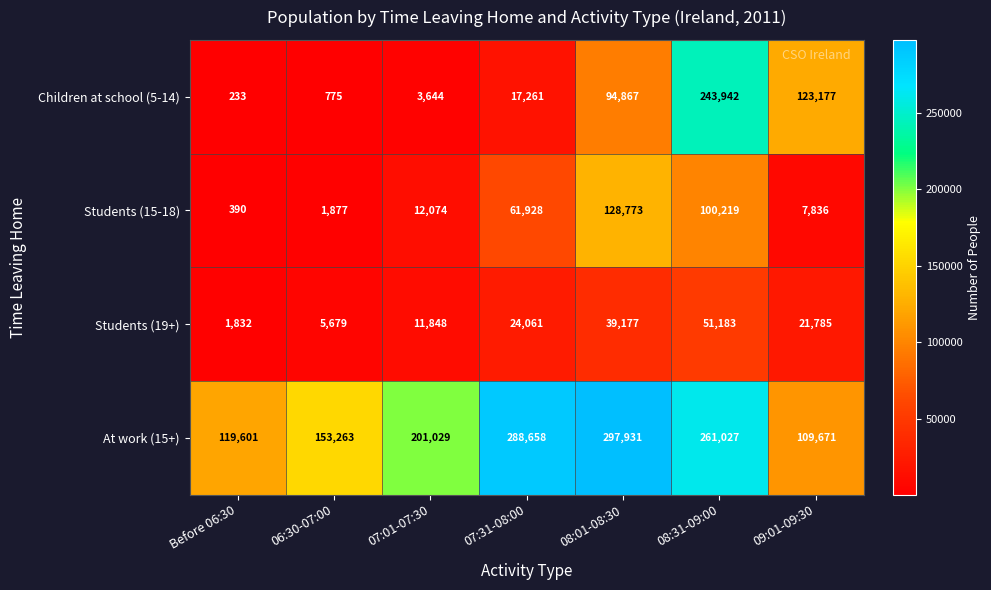

The Children at school (5-14) series shows 1013 at 06:30-07:00. True or false?

False